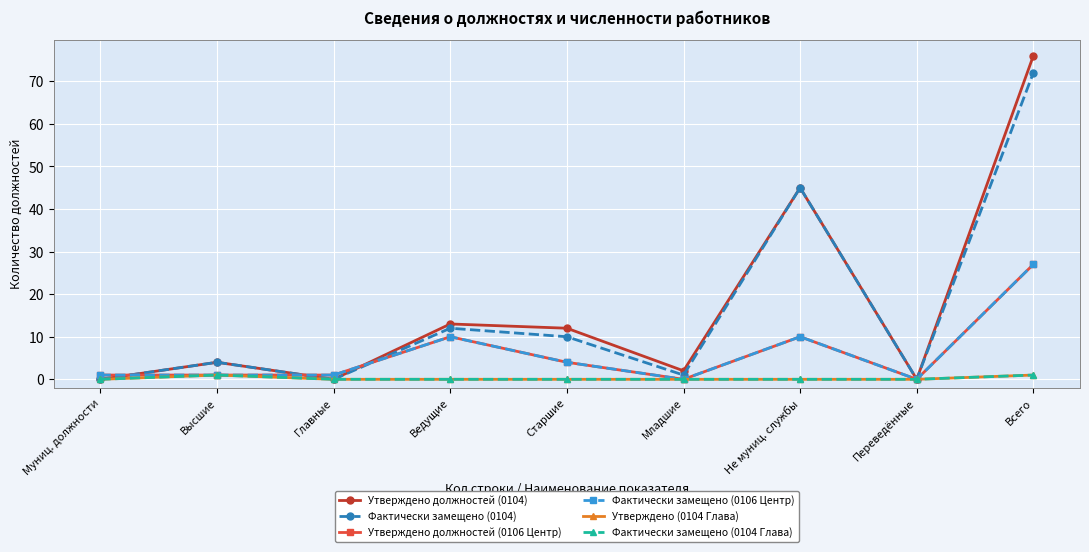

Does the chart have visible grid lines?

Yes